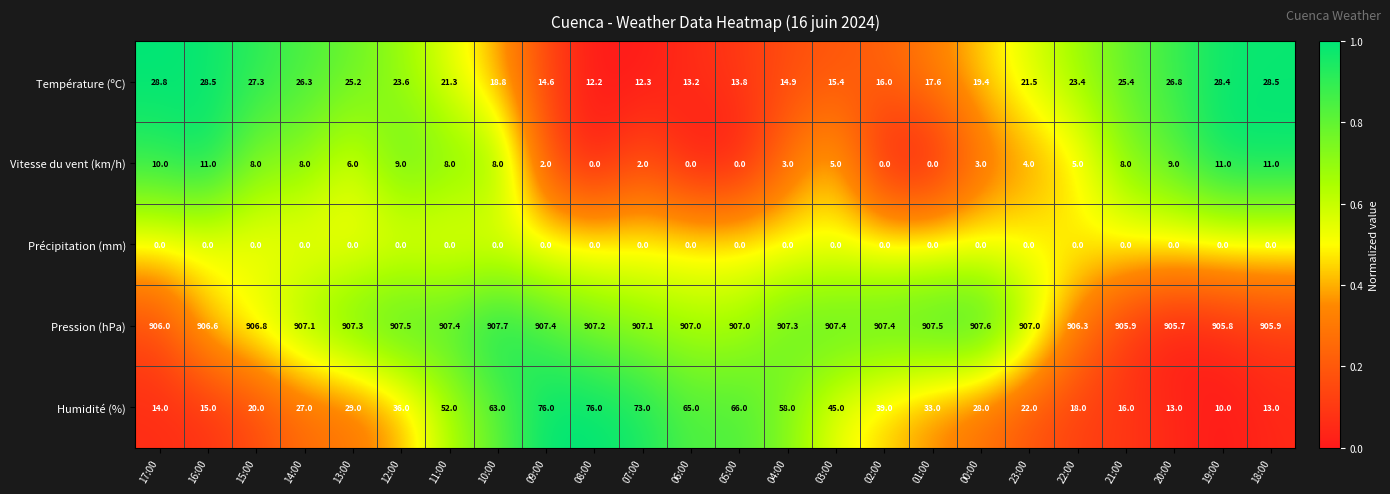

List the series in order of their peak value, lowest first.

Précipitation (mm), Vitesse du vent (km/h), Température (ºC), Humidité (%), Pression (hPa)